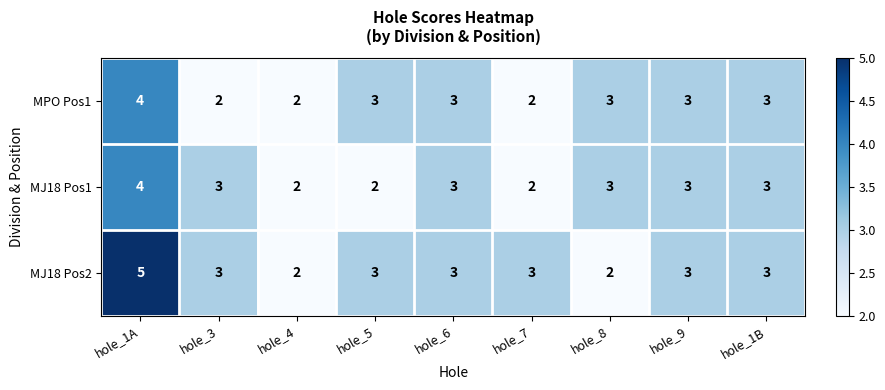

At which category does the chart reach its peak across all series?

hole_1A